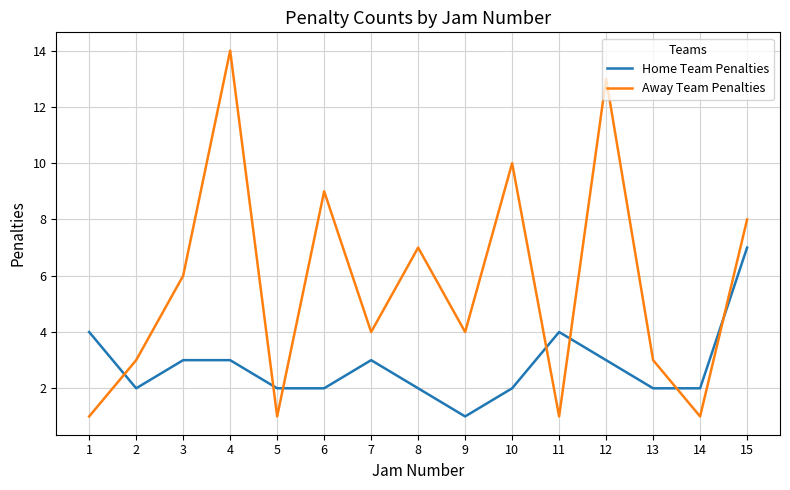

What is the difference between the highest and lowest values at 4?

11